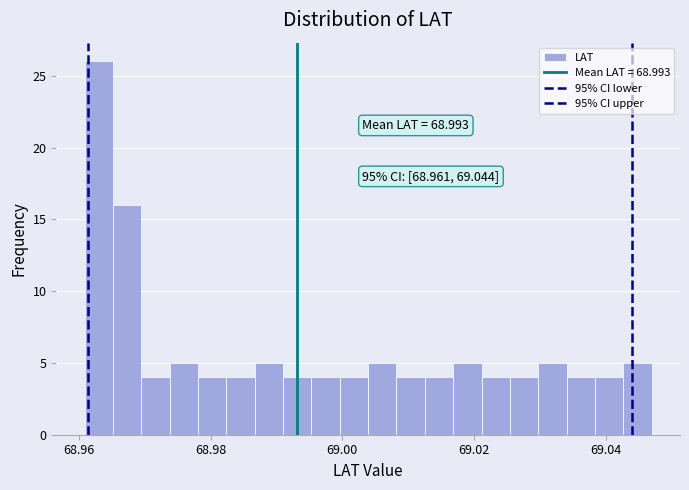

Around what value on the x-axis is the tallest bar? Give the approximate position of its centre, as read against the axis.

68.964